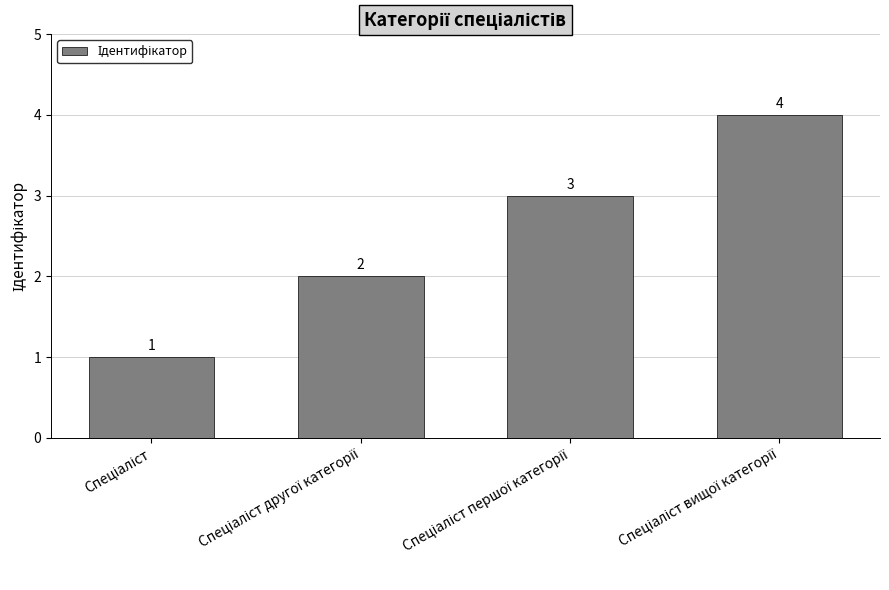

What is the value of the 1st bar from the left?

1